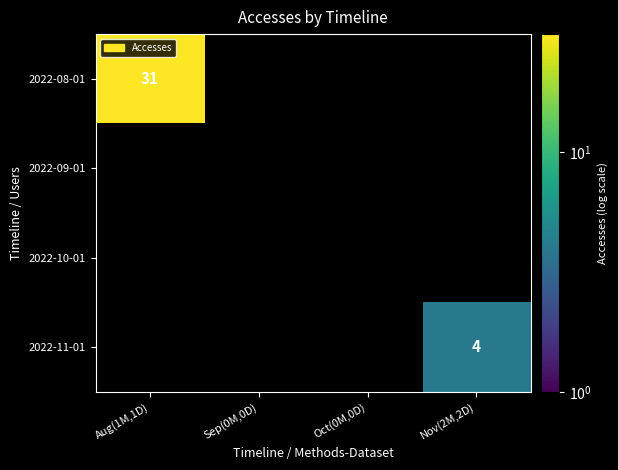

What is the lowest value of the 2022-08-01 series?

31.0